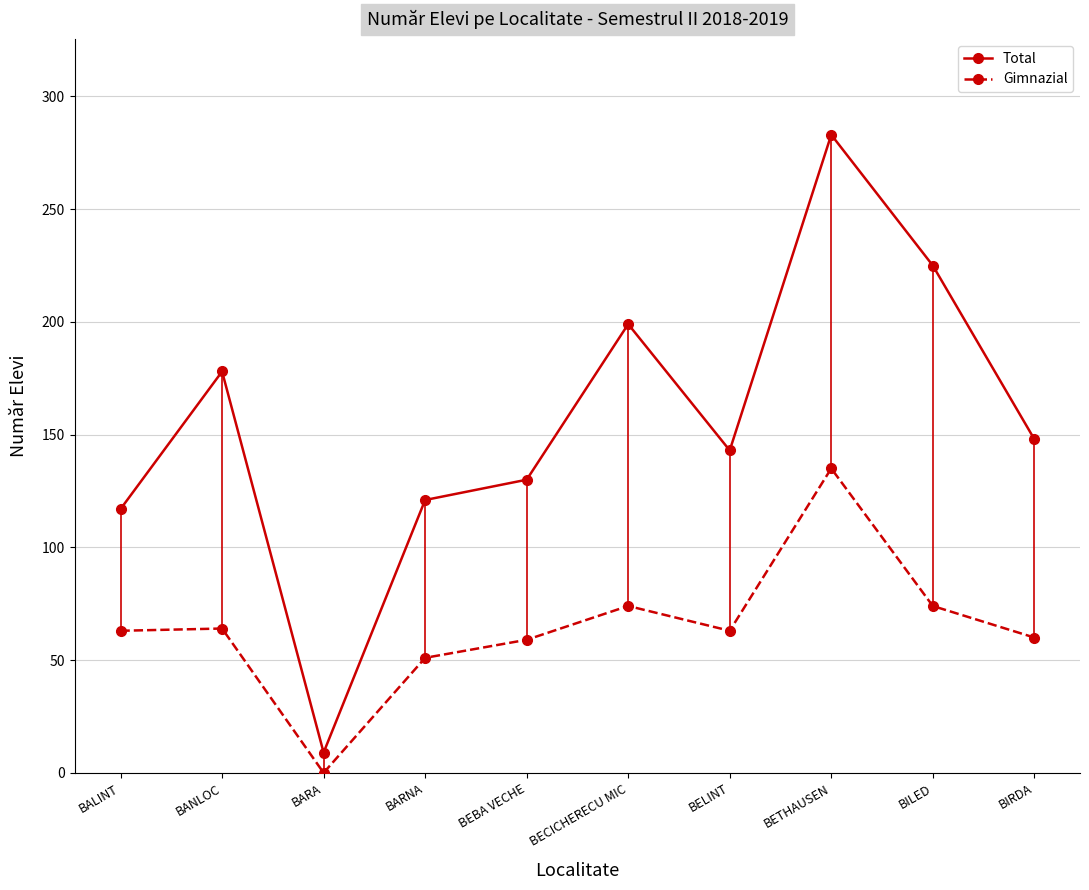

Which label corresponds to the smallest value in the chart?

BARA